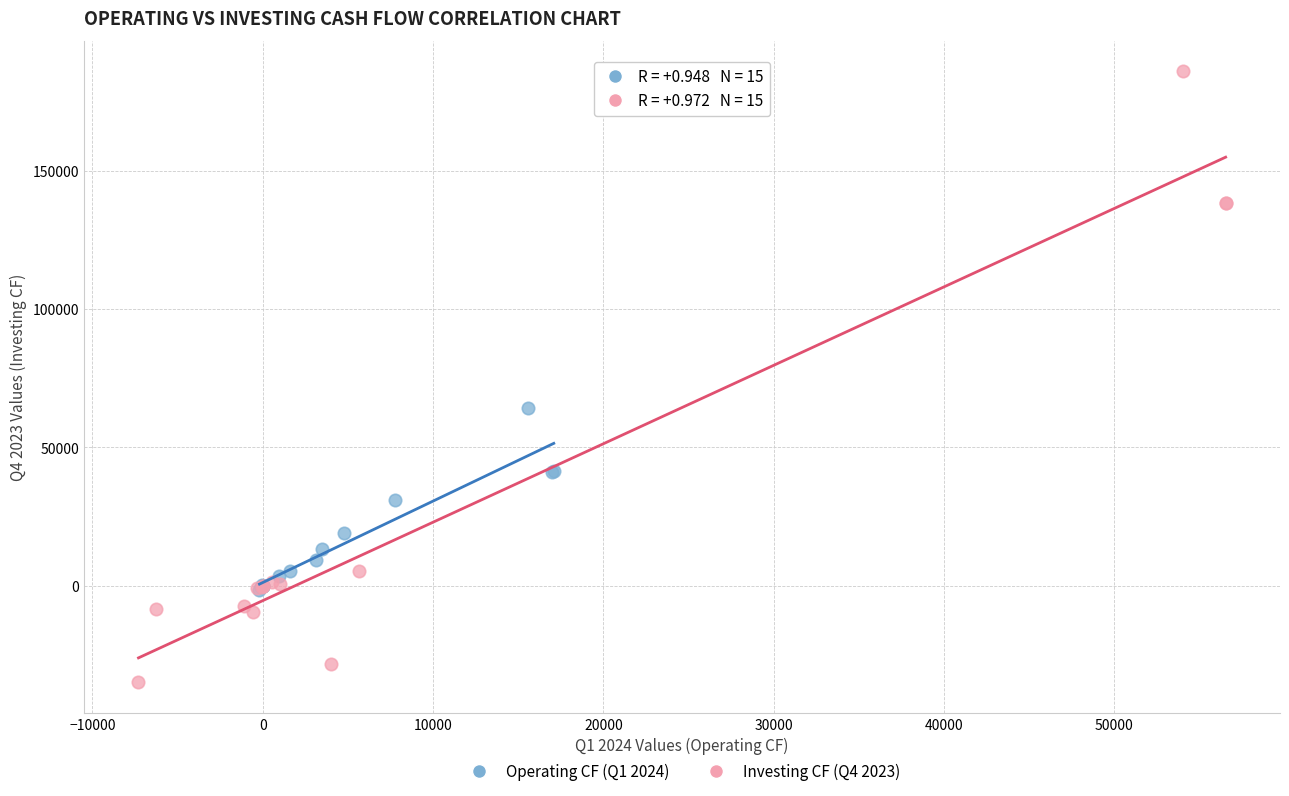

Which series contains the highest Y value?

Investing CF (Q4 2023)